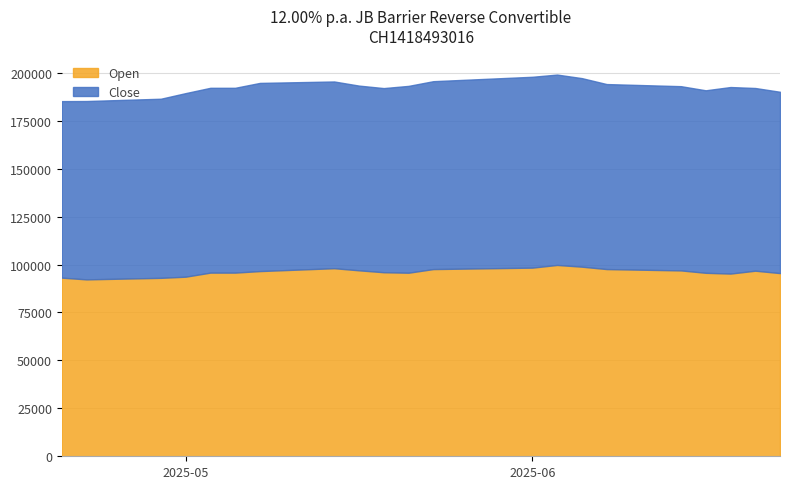

The value of Close at 10.06.2025 is 99550. True or false?

True